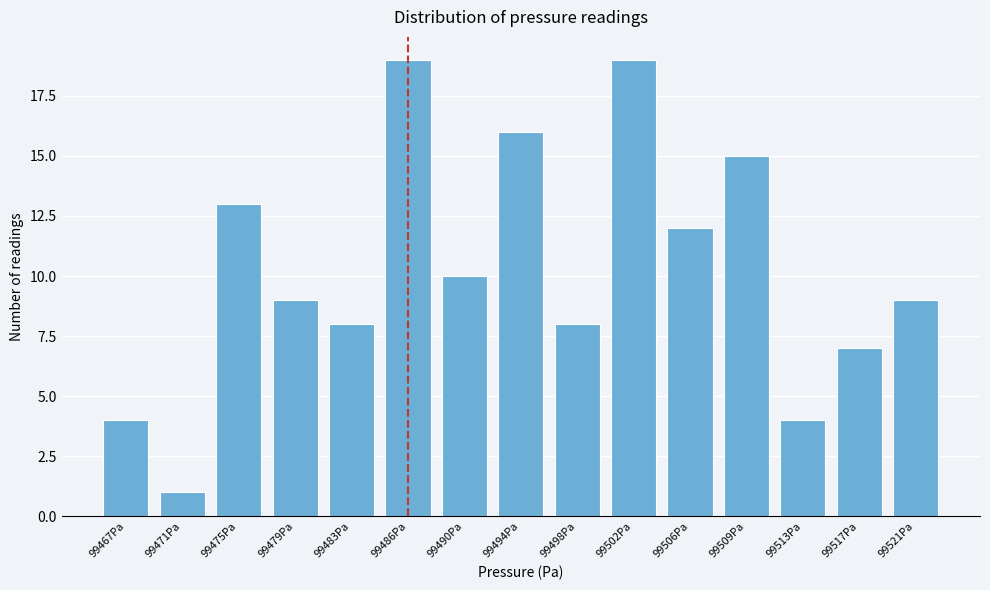

Reading left to right, transcribe all the data shown in this chart.

4	1	13	9	8	19	10	16	8	19	12	15	4	7	9